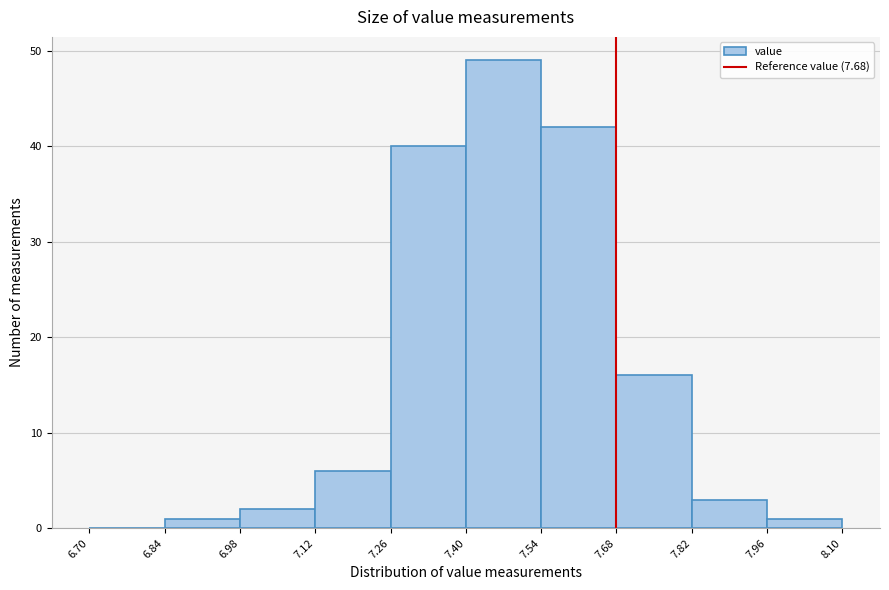

Reading left to right, list every bar in this chart as the range it spans on the x-axis followed by its height. The values are not printed on the chart, so give them approximately, as read against the axis.

6.70 to 6.84: 0
6.84 to 6.98: 1
6.98 to 7.12: 2
7.12 to 7.26: 6
7.26 to 7.40: 40
7.40 to 7.54: 49
7.54 to 7.68: 42
7.68 to 7.82: 16
7.82 to 7.96: 3
7.96 to 8.10: 1